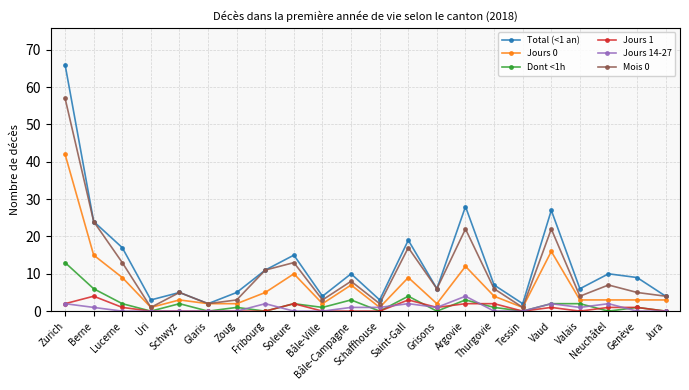

Between Grisons and Genève, which series saw the biggest shift?

Total (<1 an)